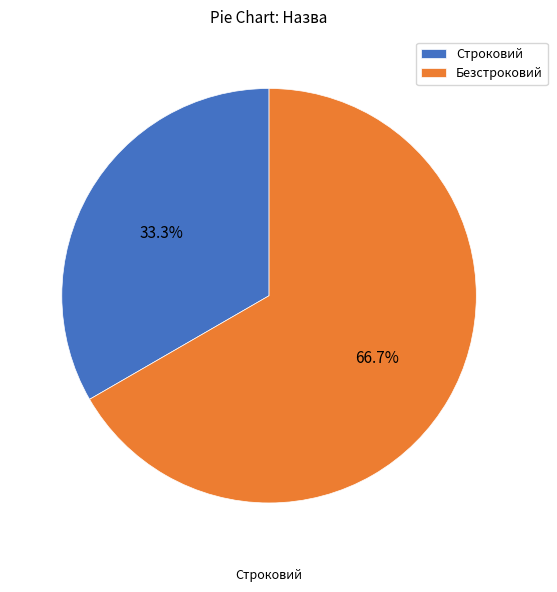

Which slice is the smallest?

Строковий